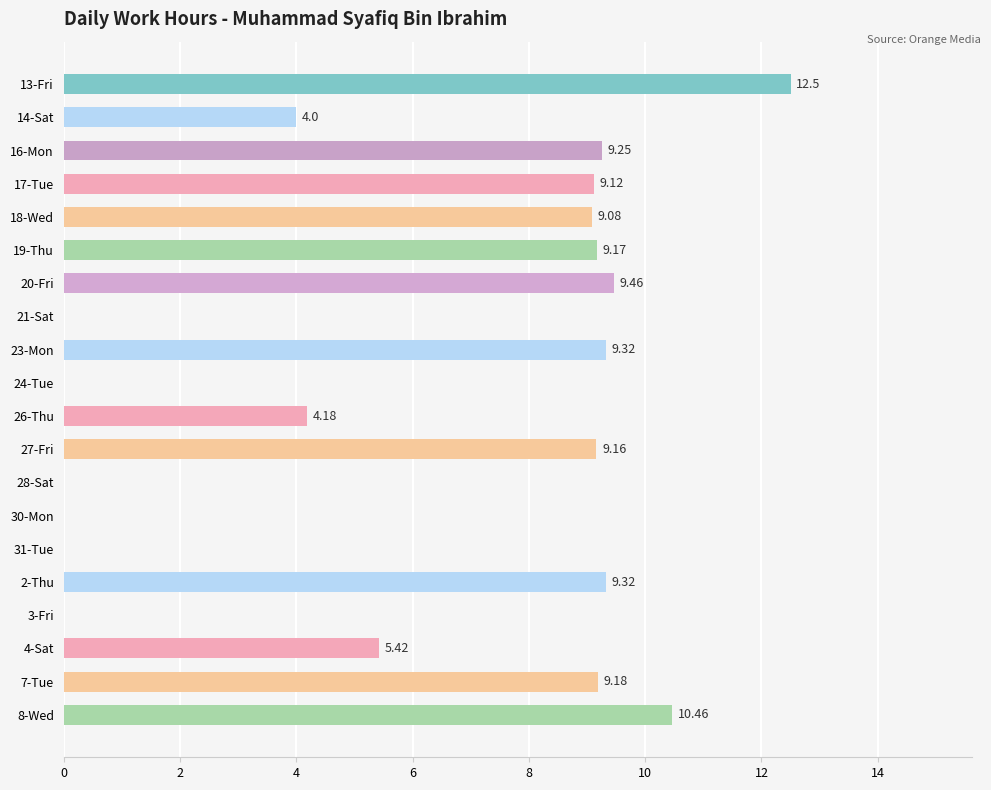

What is the sum of the values at 17-Tue and 23-Mon?

18.4